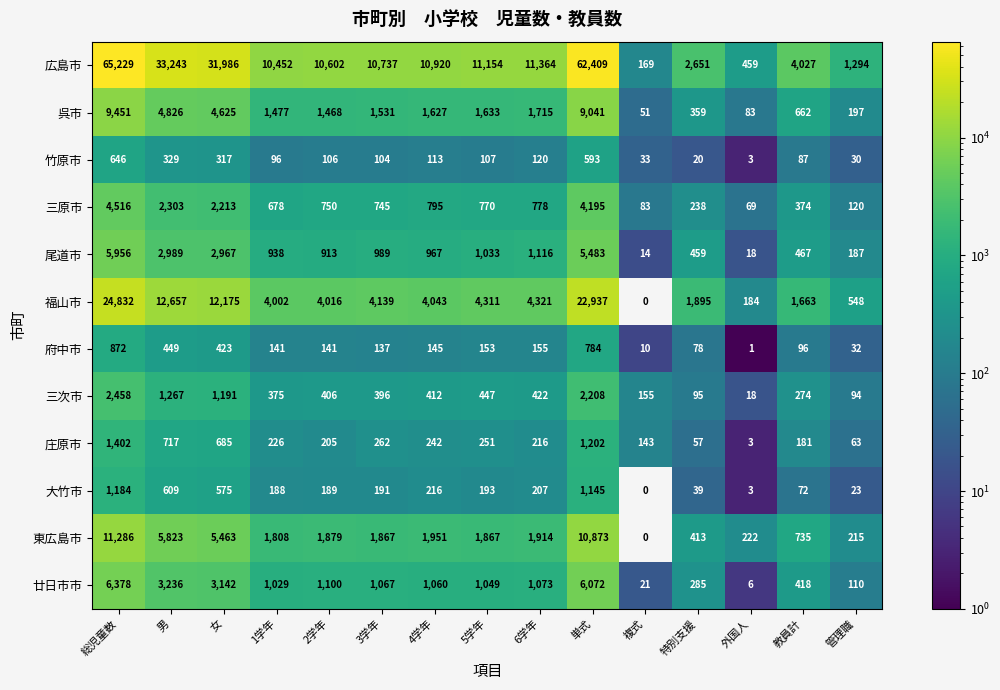

Which label corresponds to the smallest value in the chart?

複式